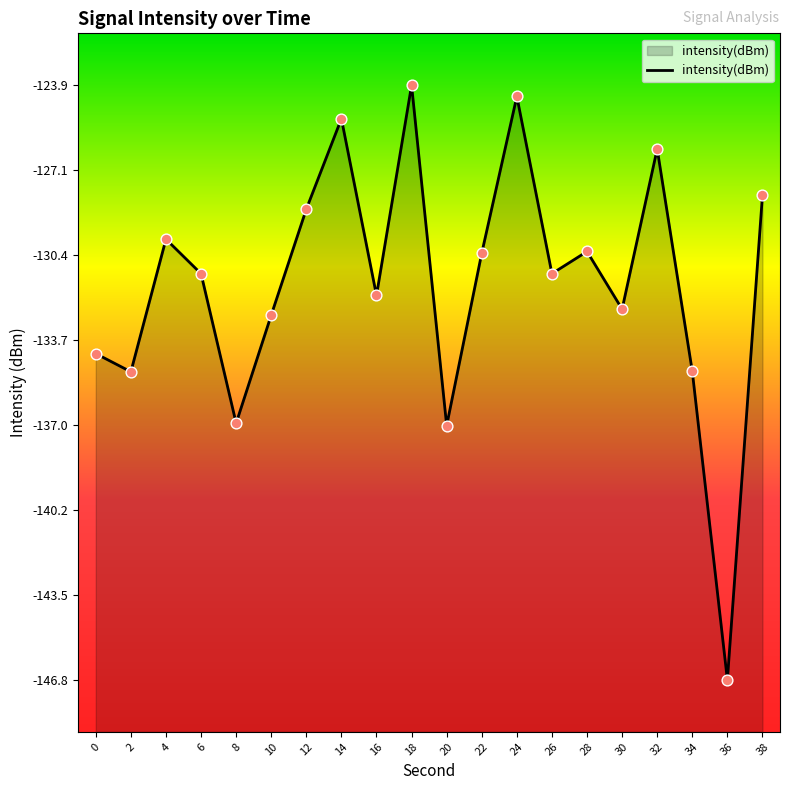

What is the change in value from 8 to 10?

+4.2